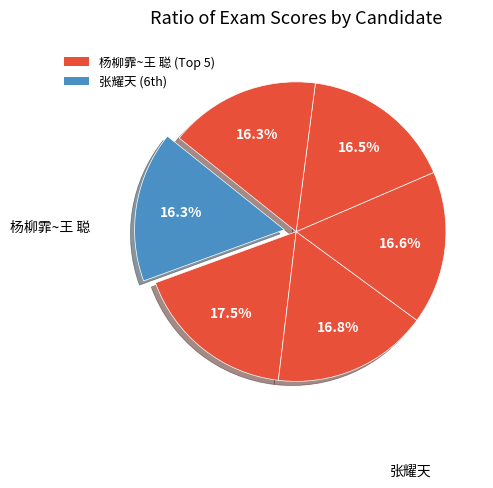

Count the number of slices in the pie.

6